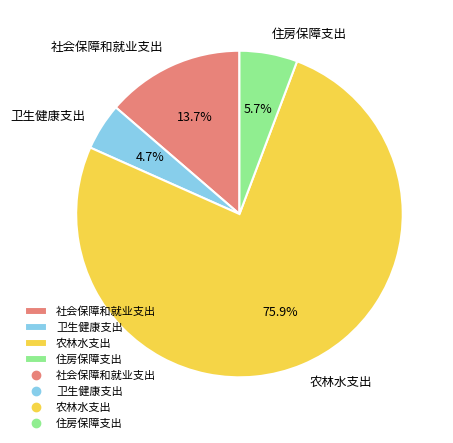

Count the number of slices in the pie.

4